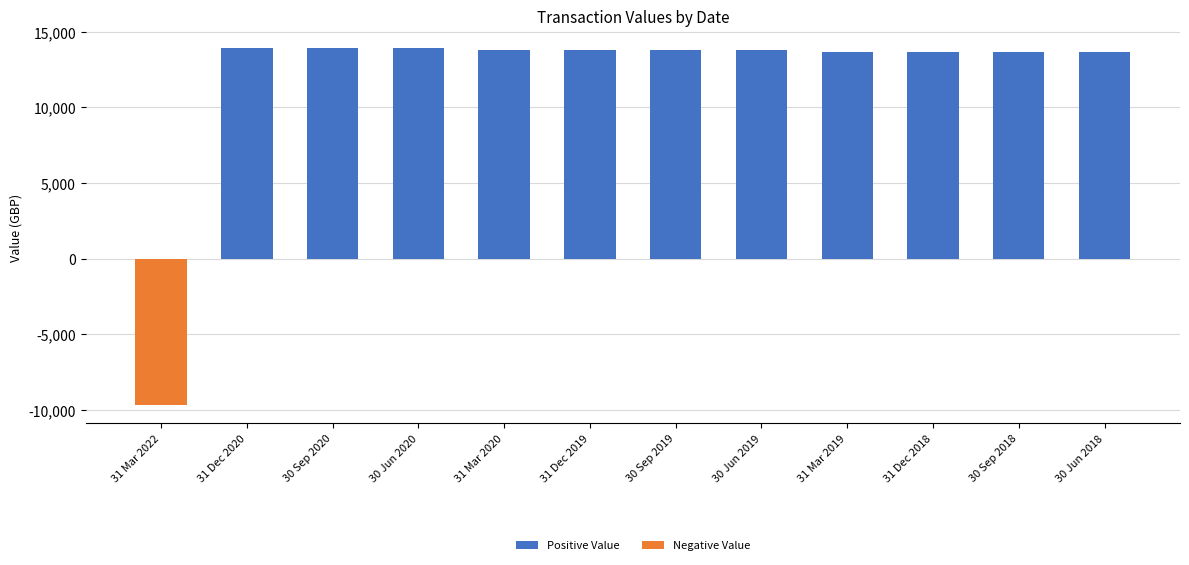

What is the difference between the maximum and minimum values?

23584.3